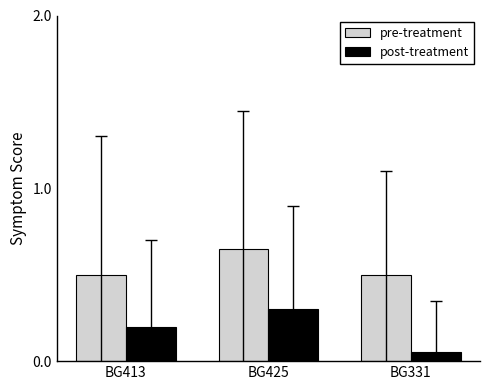

Rank the series at BG425 from lowest to highest value.

post-treatment, pre-treatment